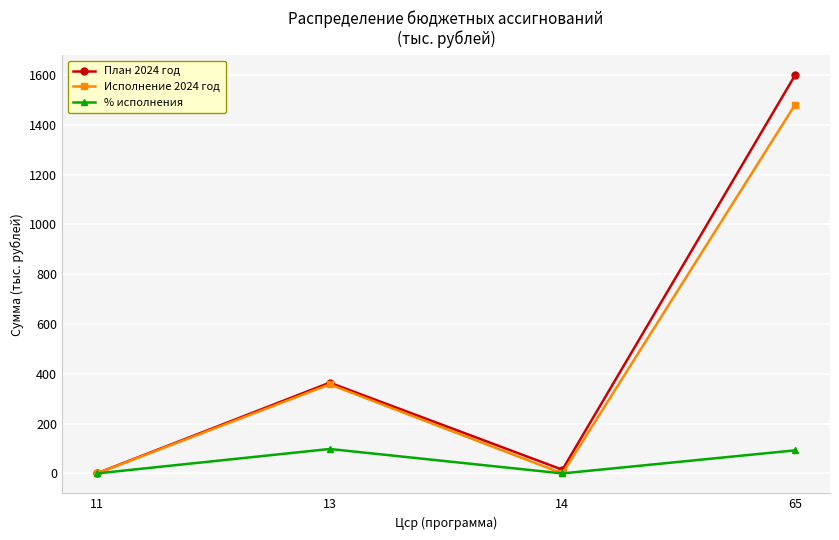

What is the sum of all Исполнение 2024 год values?

1839.0